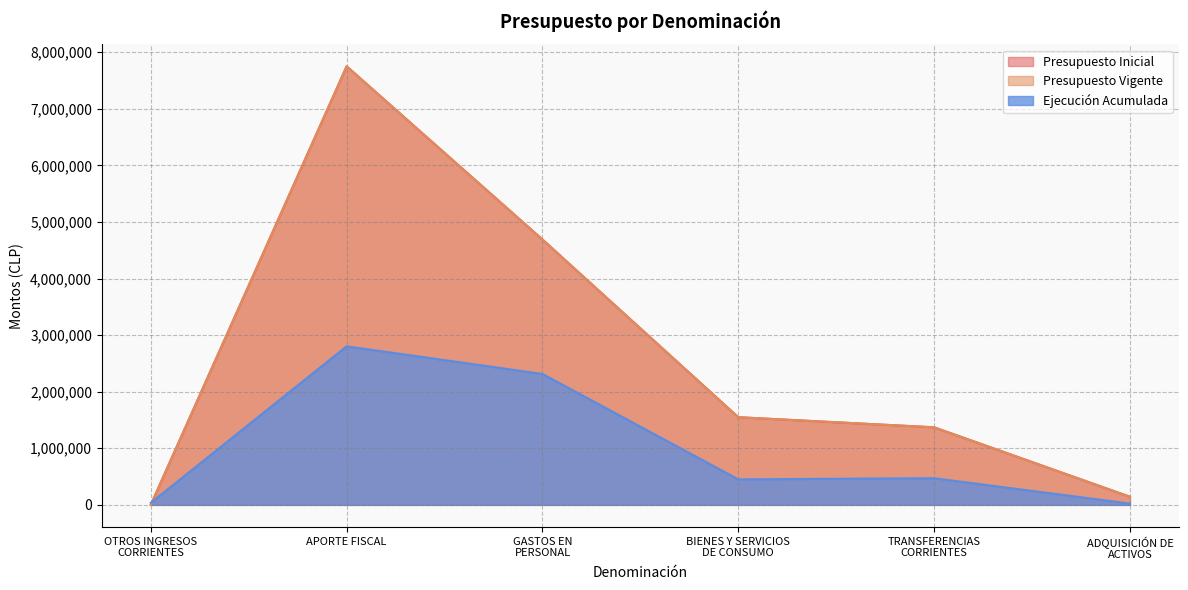

What is the value of the Presupuesto Inicial point at the 3rd from the left?

4690072